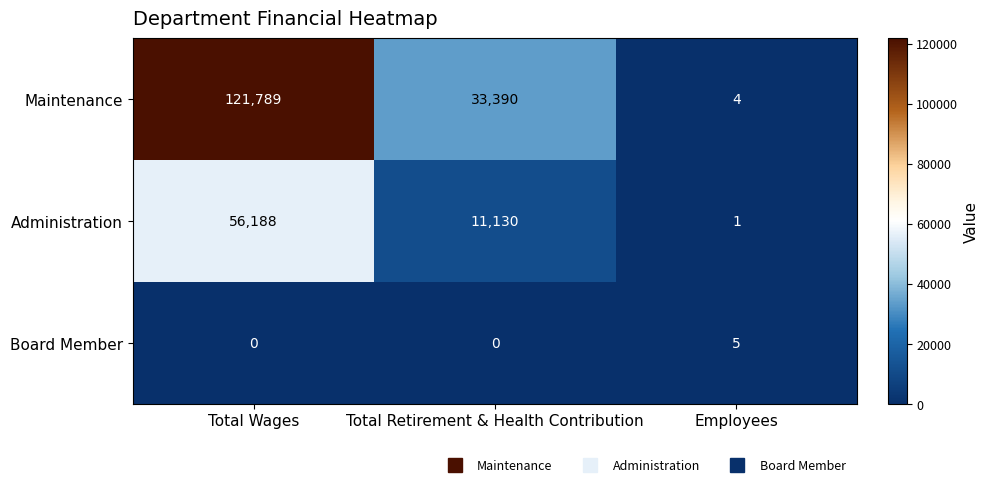

True or false: Maintenance has a value of 4 at Employees.

True